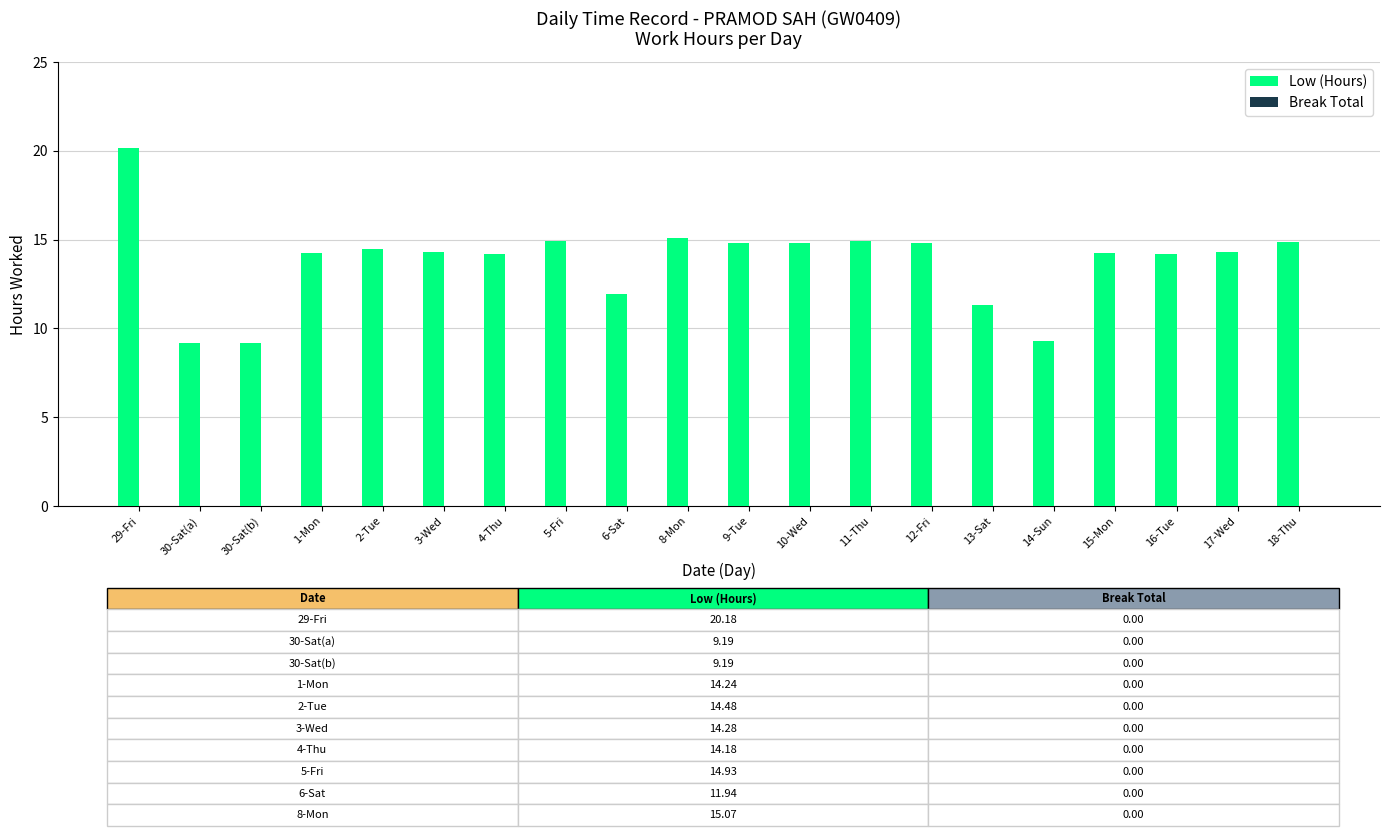

How many distinct data groups are displayed?

1